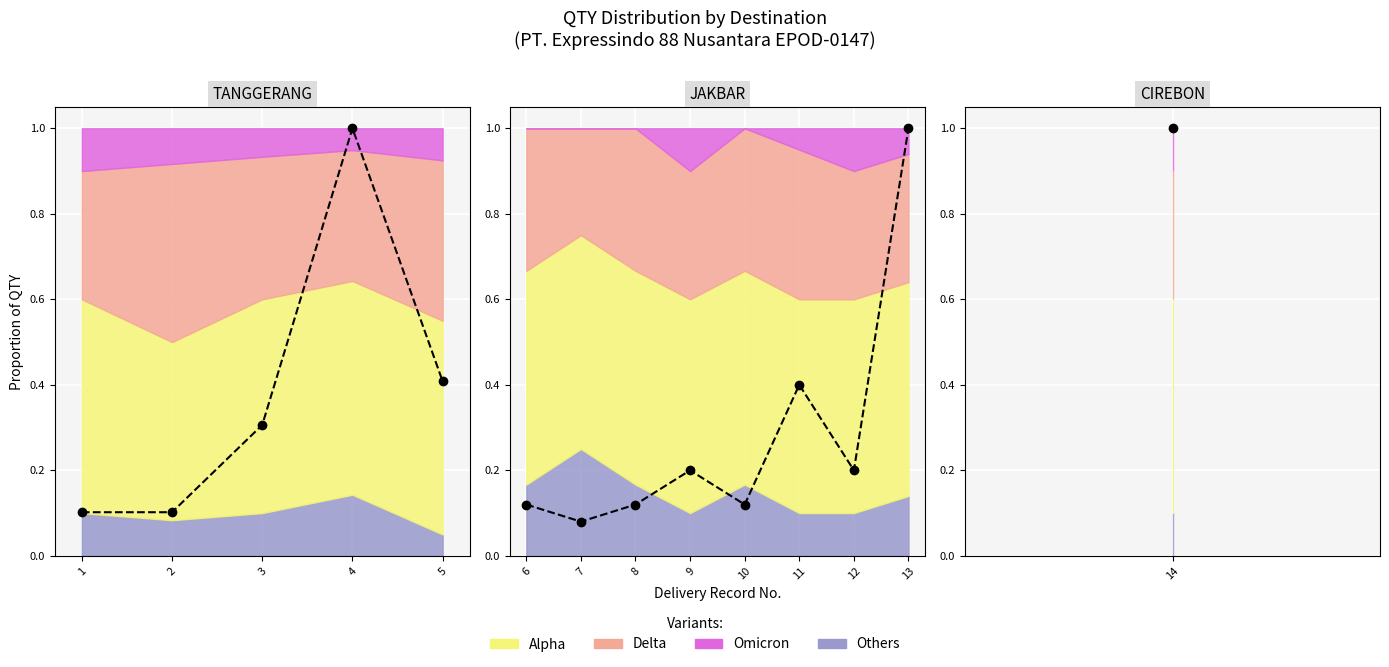

What is the greatest value displayed?

1.0